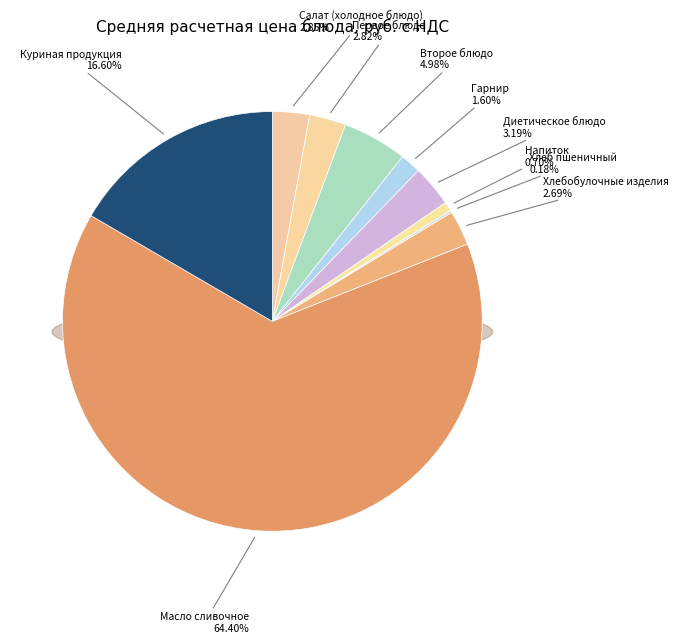

To the nearest percent, what portion does Салат (холодное блюдо) represent?

3%